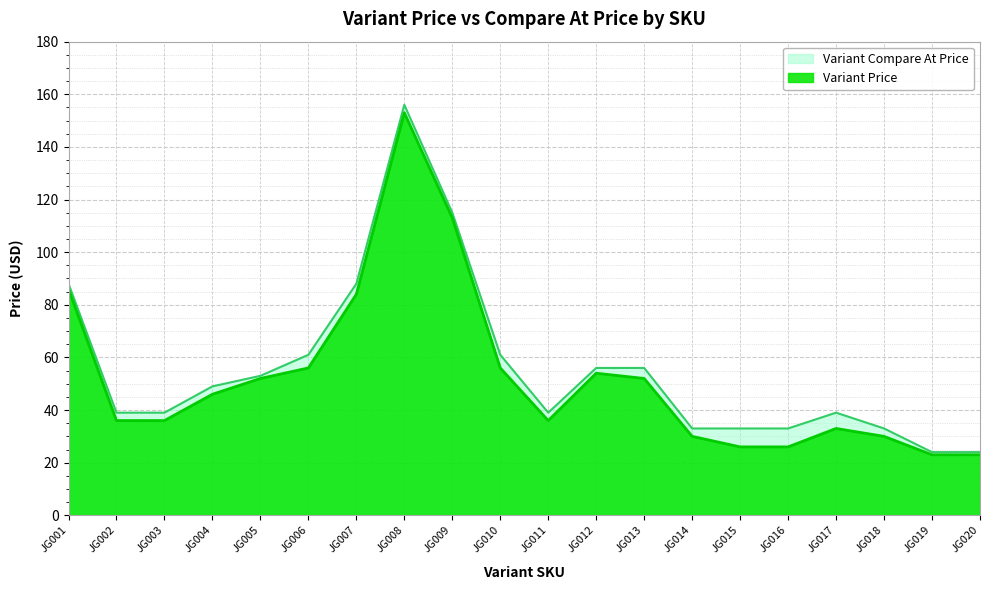

True or false: Variant Price has a value of 153 at JG008.

True